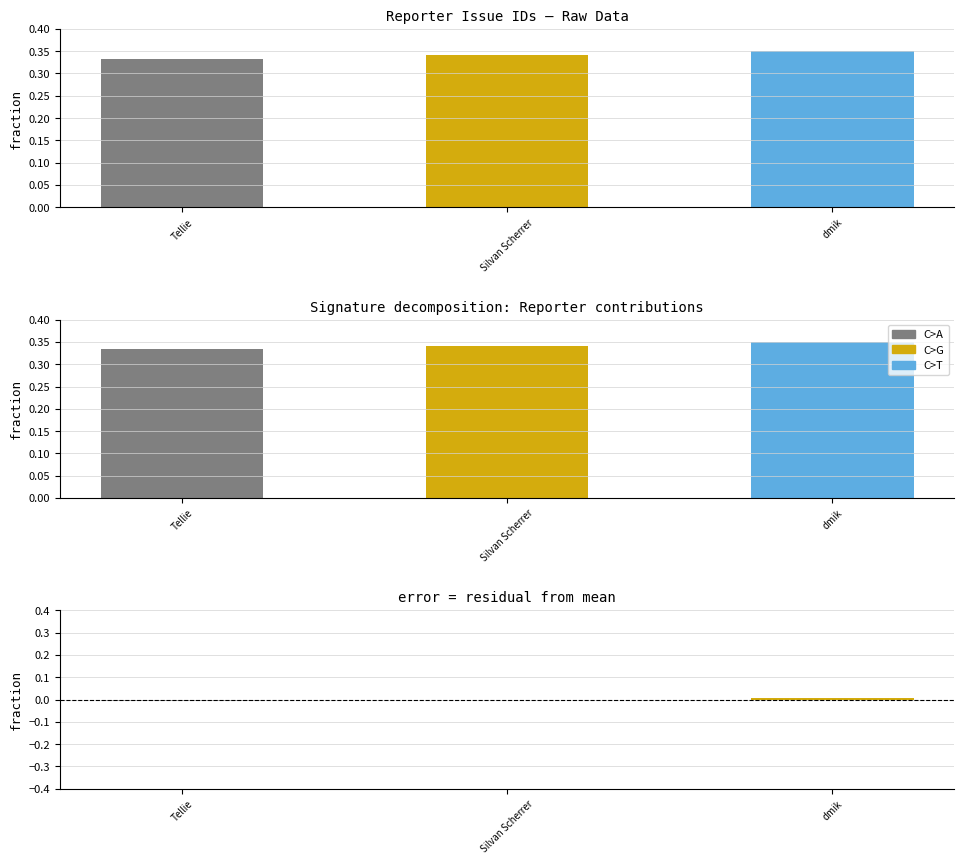

True or false: the data shows 0.0 at Silvan Scherrer.

True